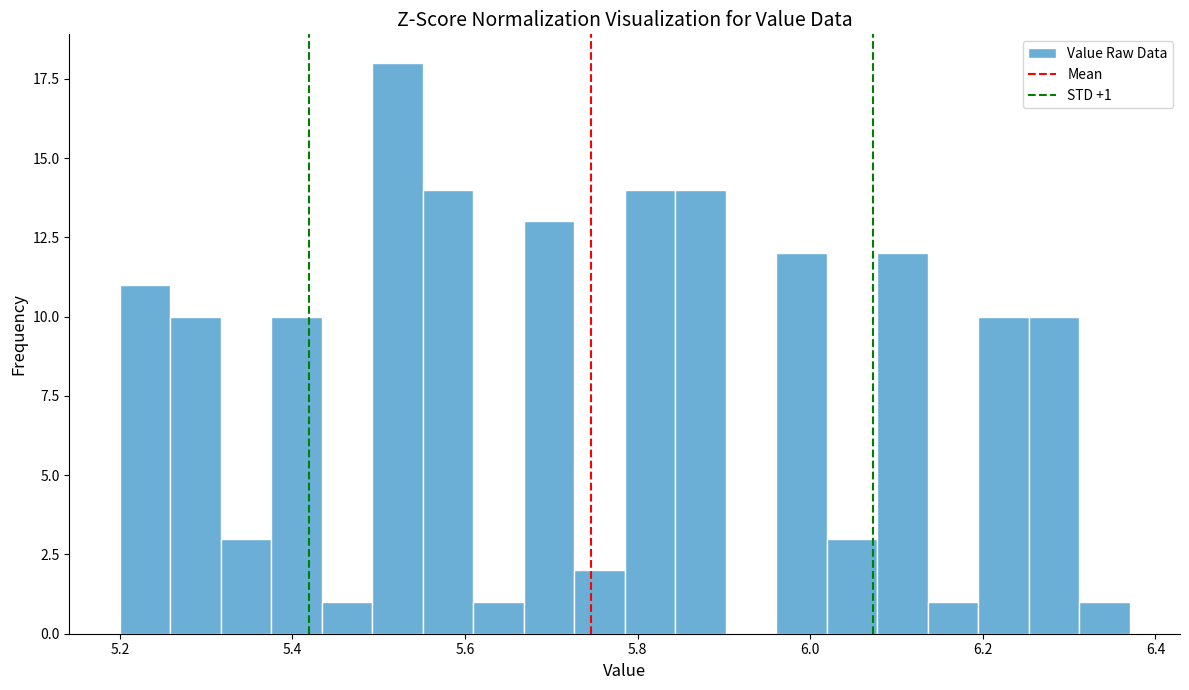

Around what value on the x-axis is the tallest bar? Give the approximate position of its centre, as read against the axis.

5.52